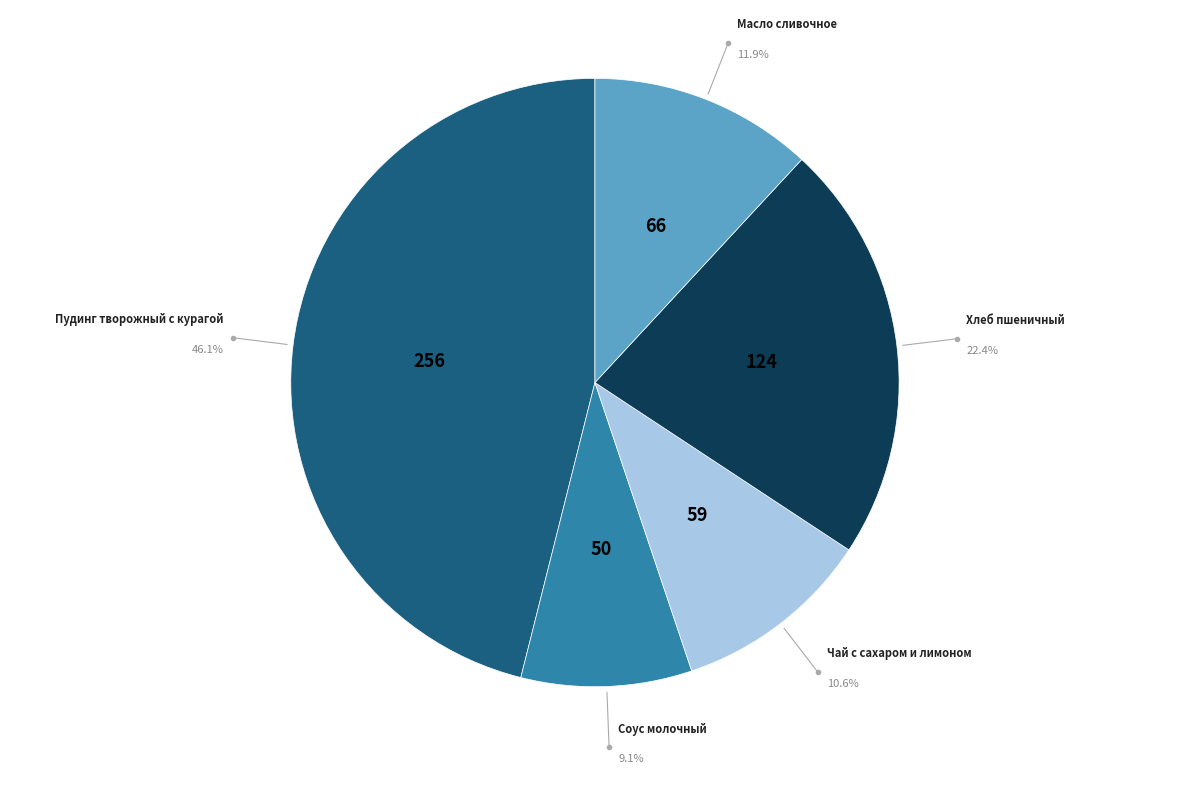

Count the number of slices in the pie.

5